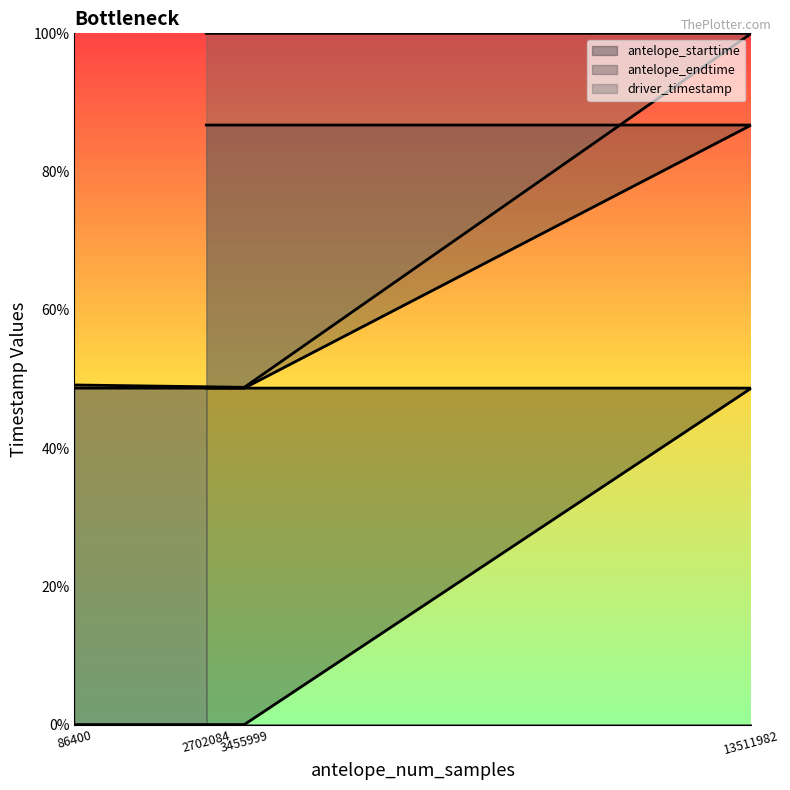

Where is driver_timestamp nearest to the value 74?

86400